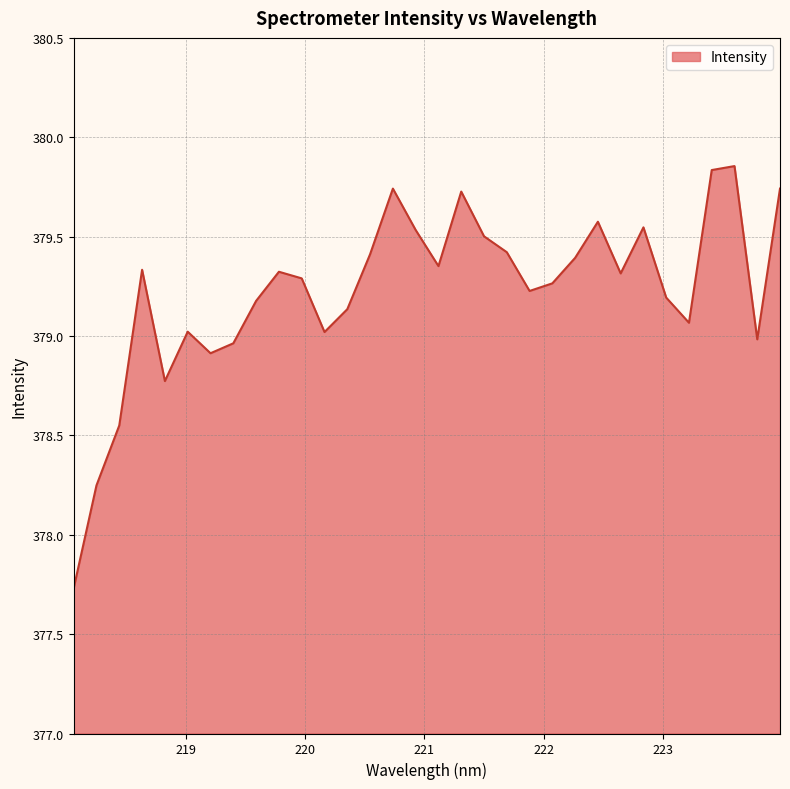

What is the minimum value shown in the chart?

377.7